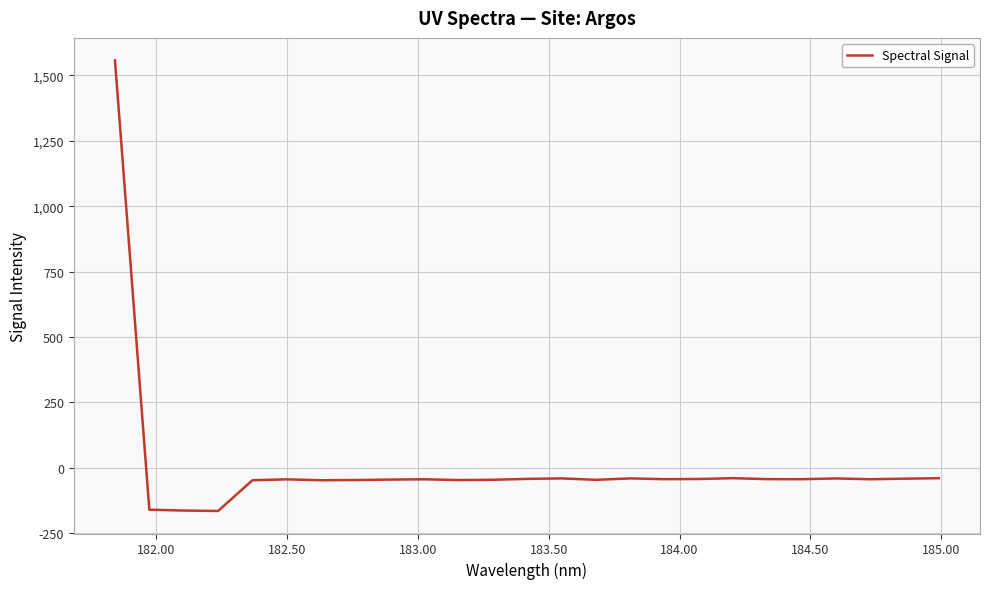

What is the difference between the maximum and minimum values?

1721.8